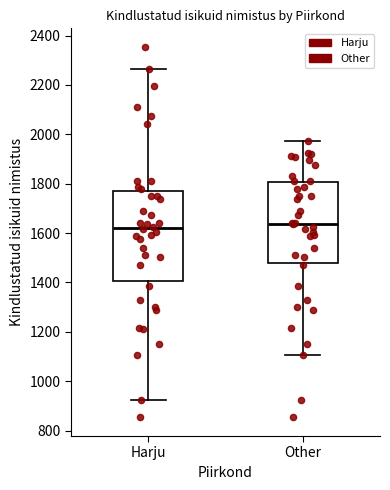

Where does the lower whisker of the box for Other end on the y-axis? The values are not printed on the chart, so give them approximately, as read against the axis.

1100